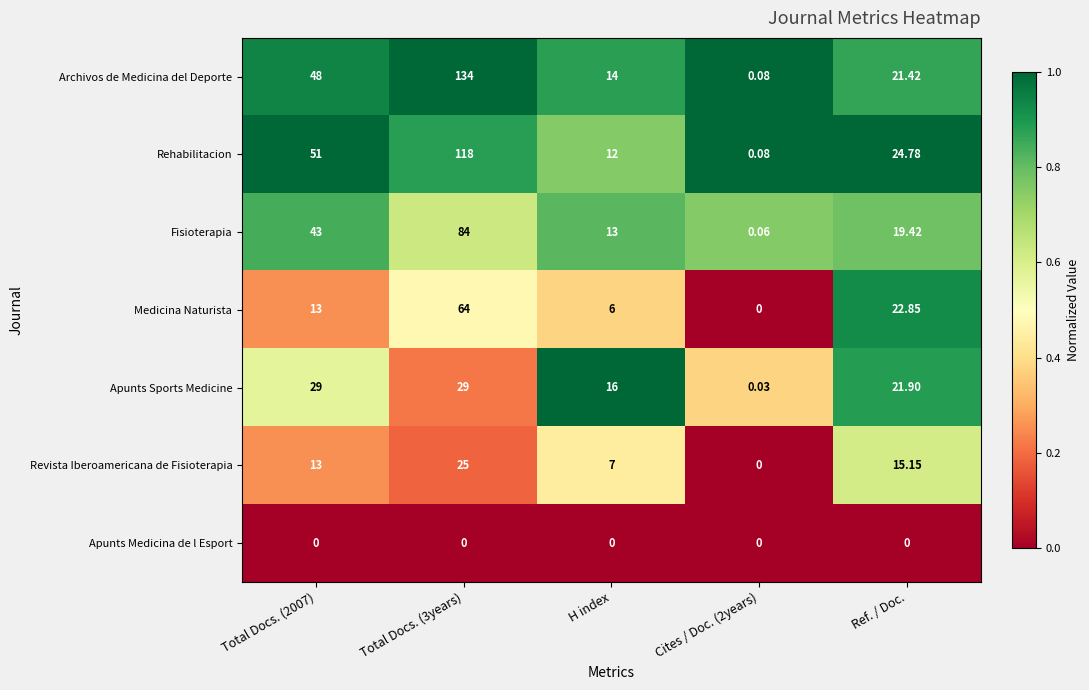

Which series has the largest range (max minus min)?

Archivos de Medicina del Deporte